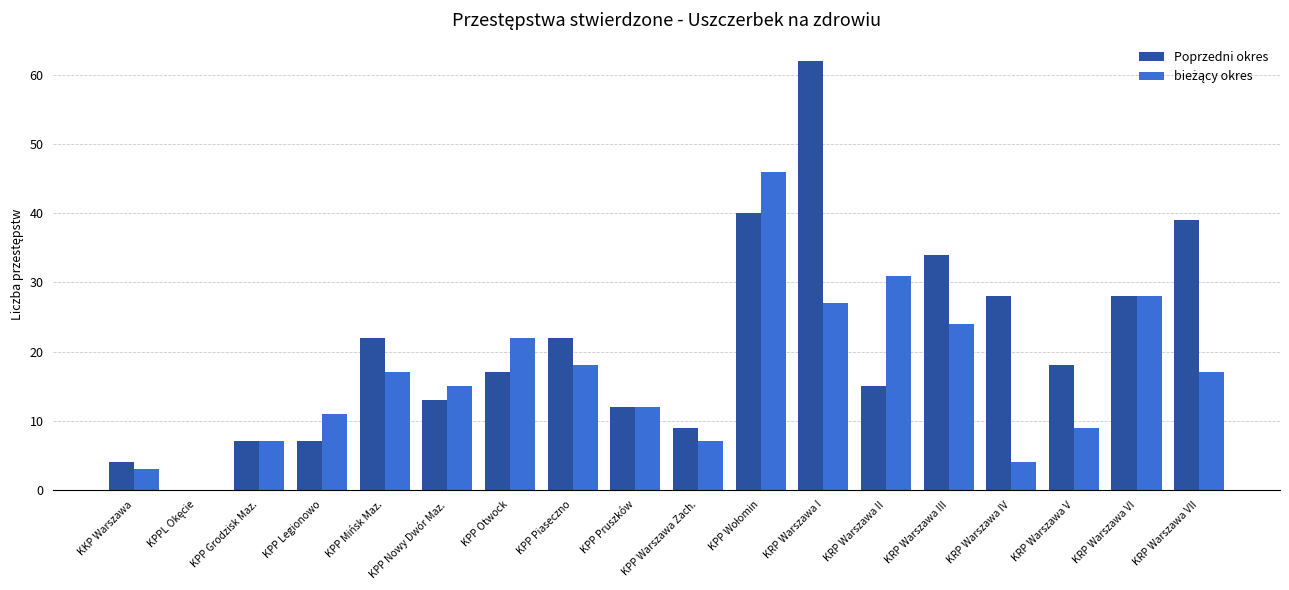

At which category is the sum across all series the highest?

KRP Warszawa I